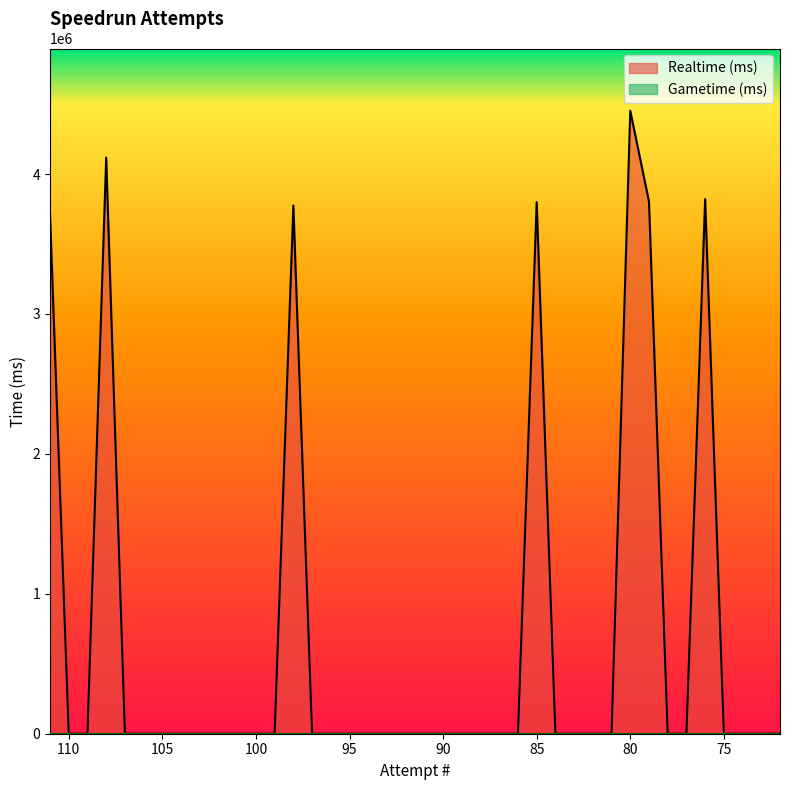

Rank the categories by value from highest to lowest.

80, 108, 76, 79, 85, 98, 111, 110, 109, 107, 106, 105, 104, 103, 102, 101, 100, 99, 97, 96, 95, 94, 93, 92, 91, 90, 89, 88, 87, 86, 84, 83, 82, 81, 78, 77, 75, 74, 73, 72